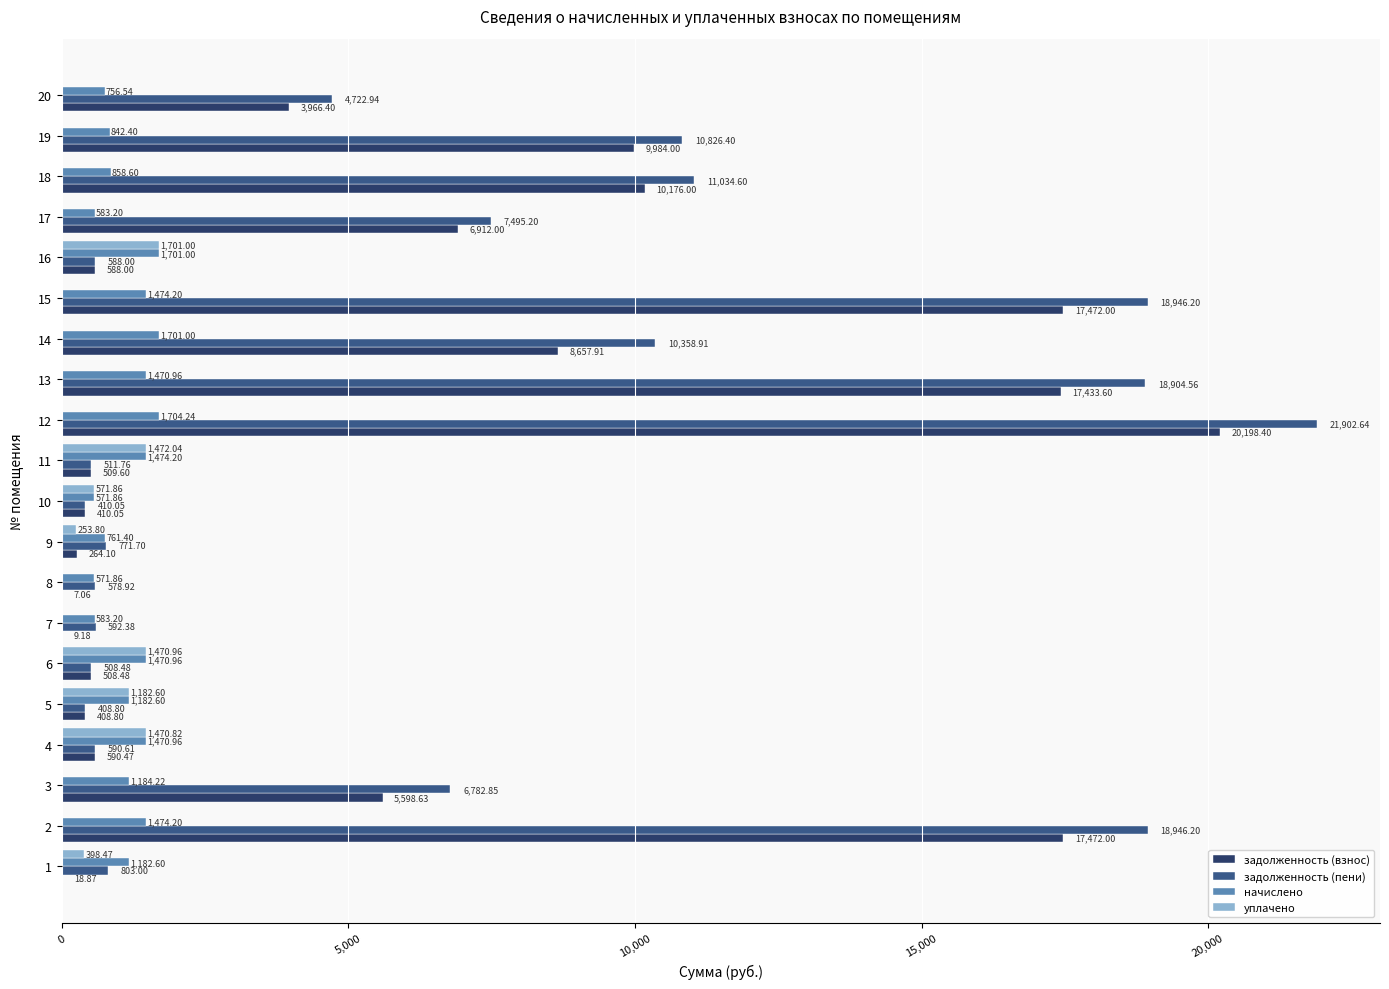

What is the sum of the начислено values at 20 and 9?

1517.9